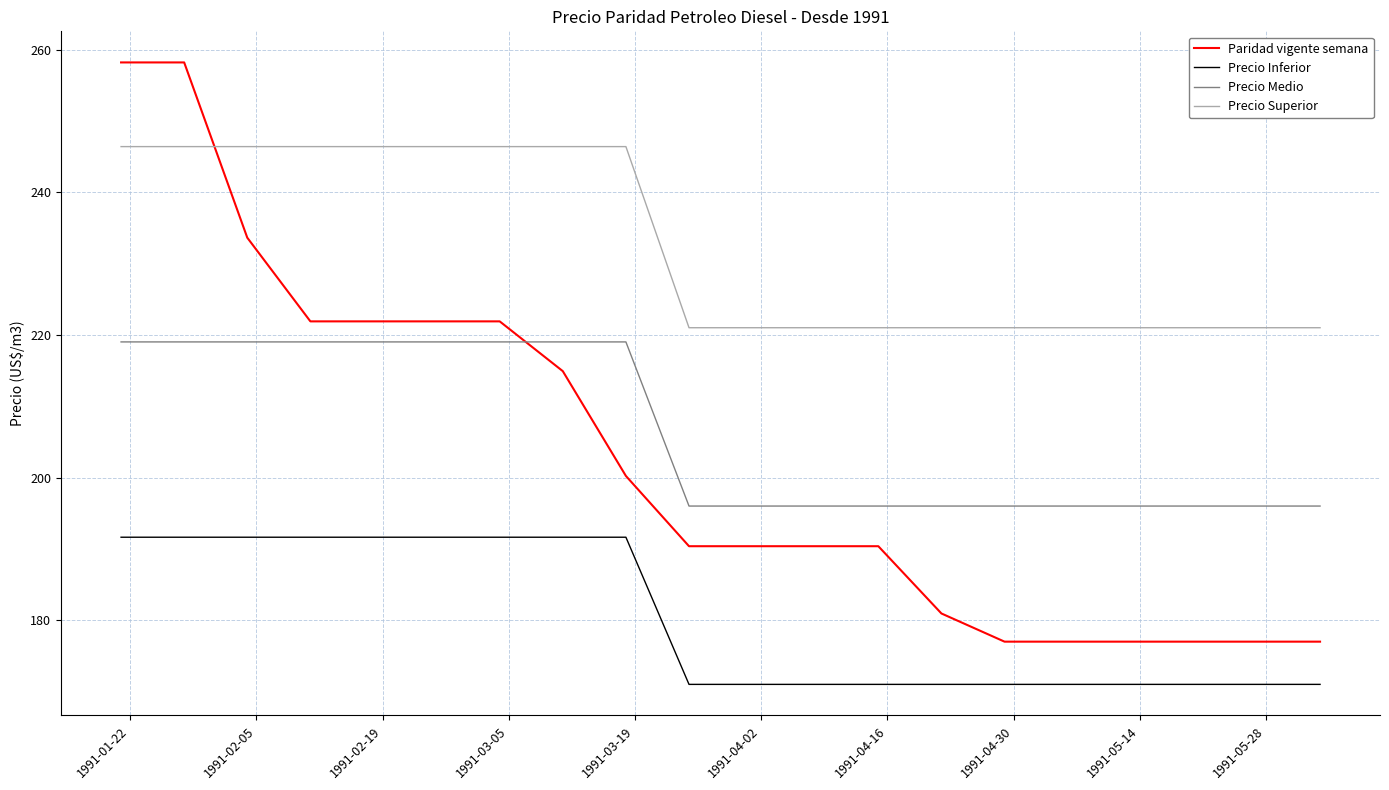

True or false: Precio Superior and Precio Inferior cross at least once.

False